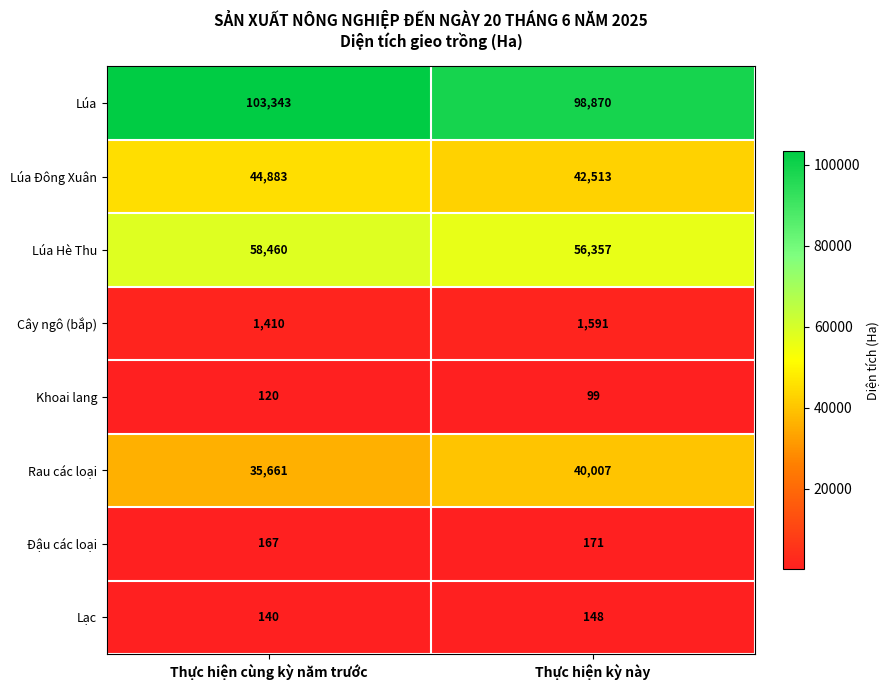

Where is Cây ngô (bắp) nearest to the value 1500?

Thực hiện cùng kỳ năm trước